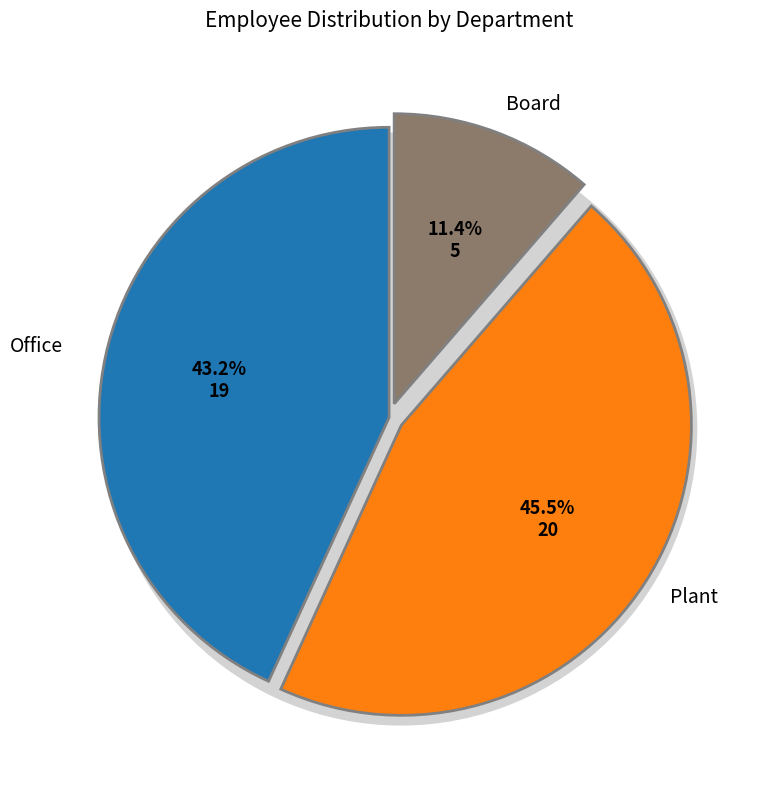

True or false: Board accounts for 11% of the total.

True